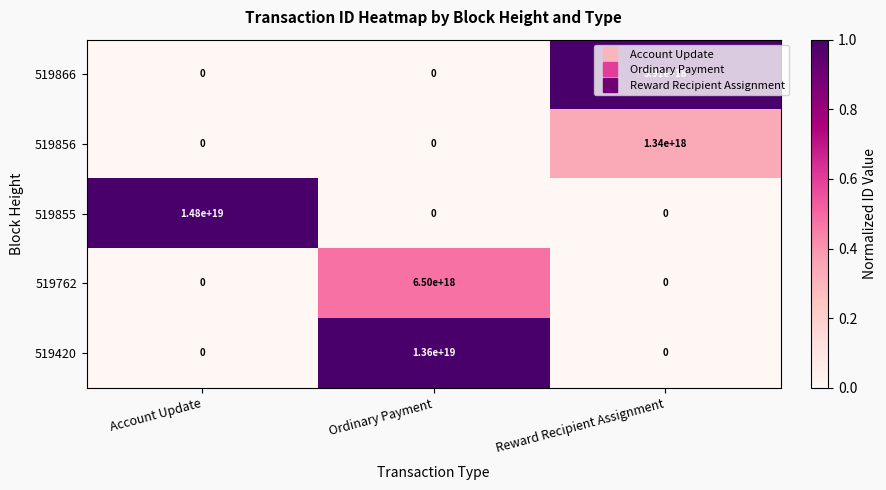

Rank the series by their maximum value, from highest to lowest.

519855, 519420, 519762, 519866, 519856